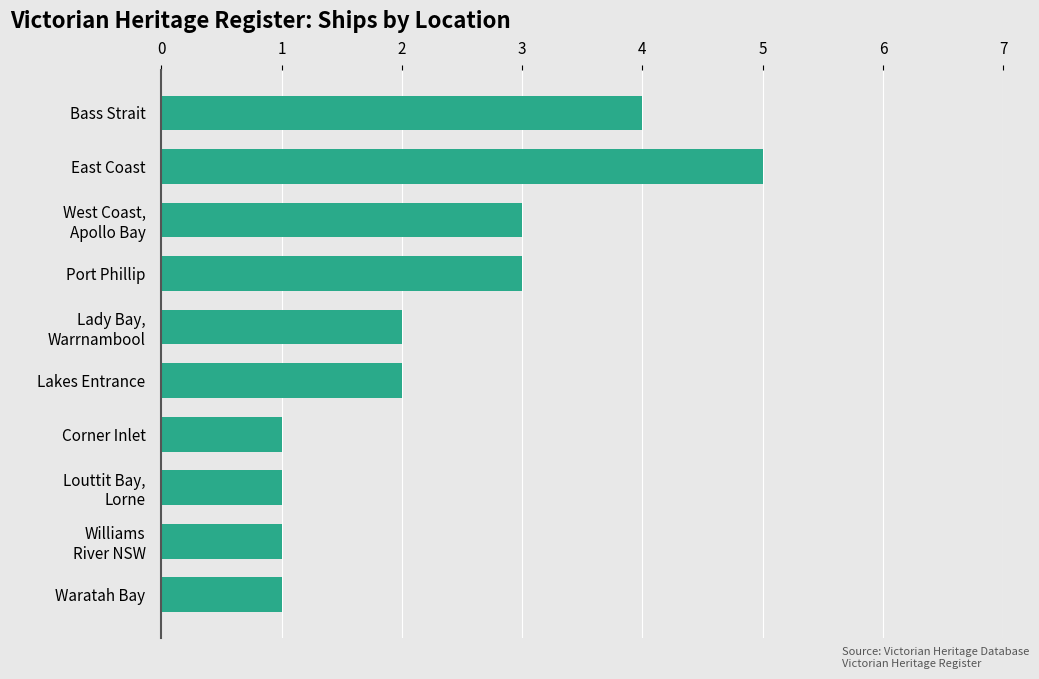

What is the label of the 6th bar from the top?

Lakes Entrance